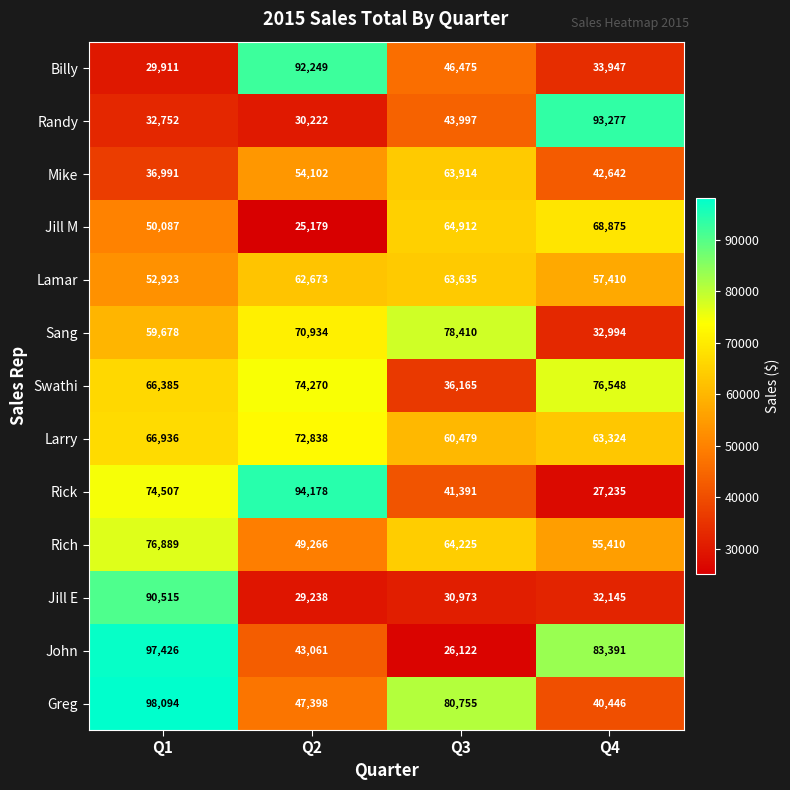

At Q1, list the series in order from smallest to largest.

Billy, Randy, Mike, Jill M, Lamar, Sang, Swathi, Larry, Rick, Rich, Jill E, John, Greg